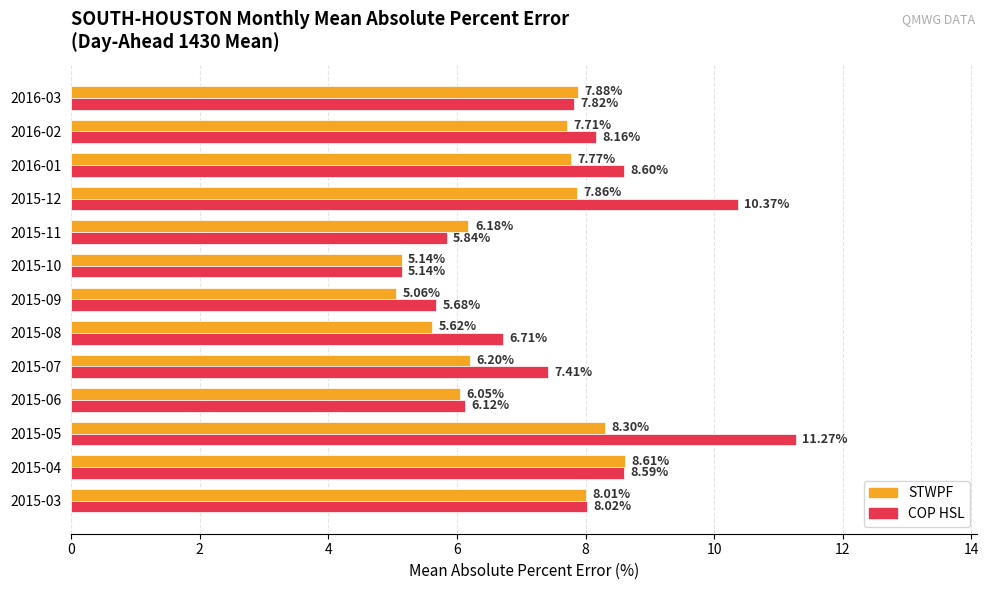

Which series has the widest spread of values?

COP HSL